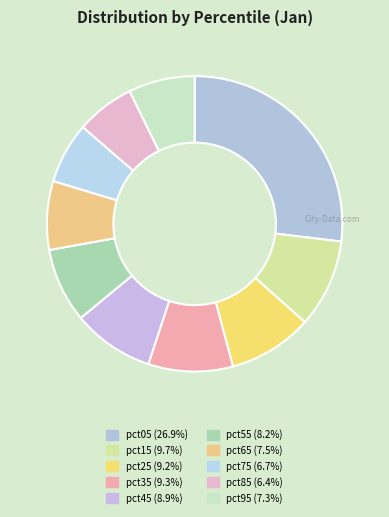

Which category has the smallest portion of the pie?

pct85